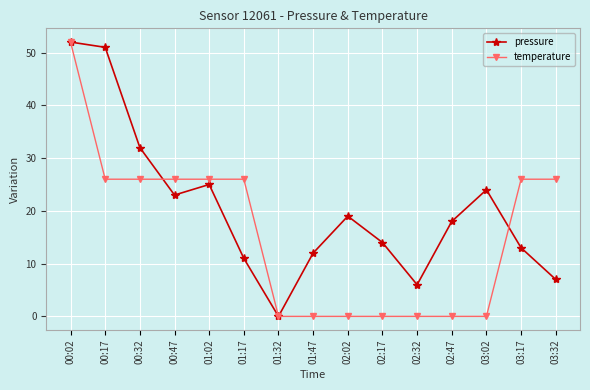

What is the approximate value of pressure at 01:17?

11.0